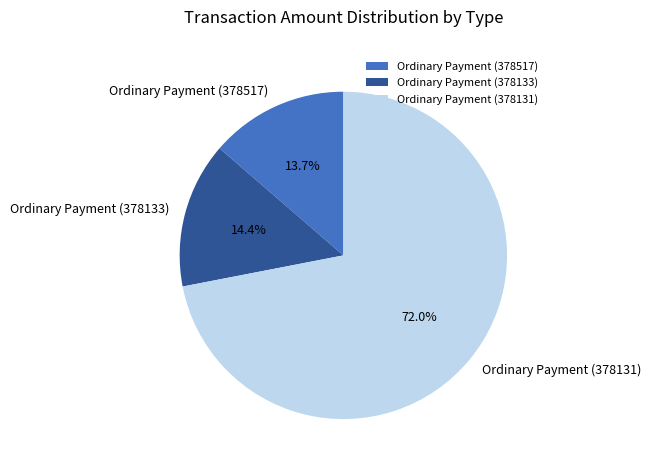

Which has a higher value, Ordinary Payment (378517) or Ordinary Payment (378133)?

Ordinary Payment (378133)